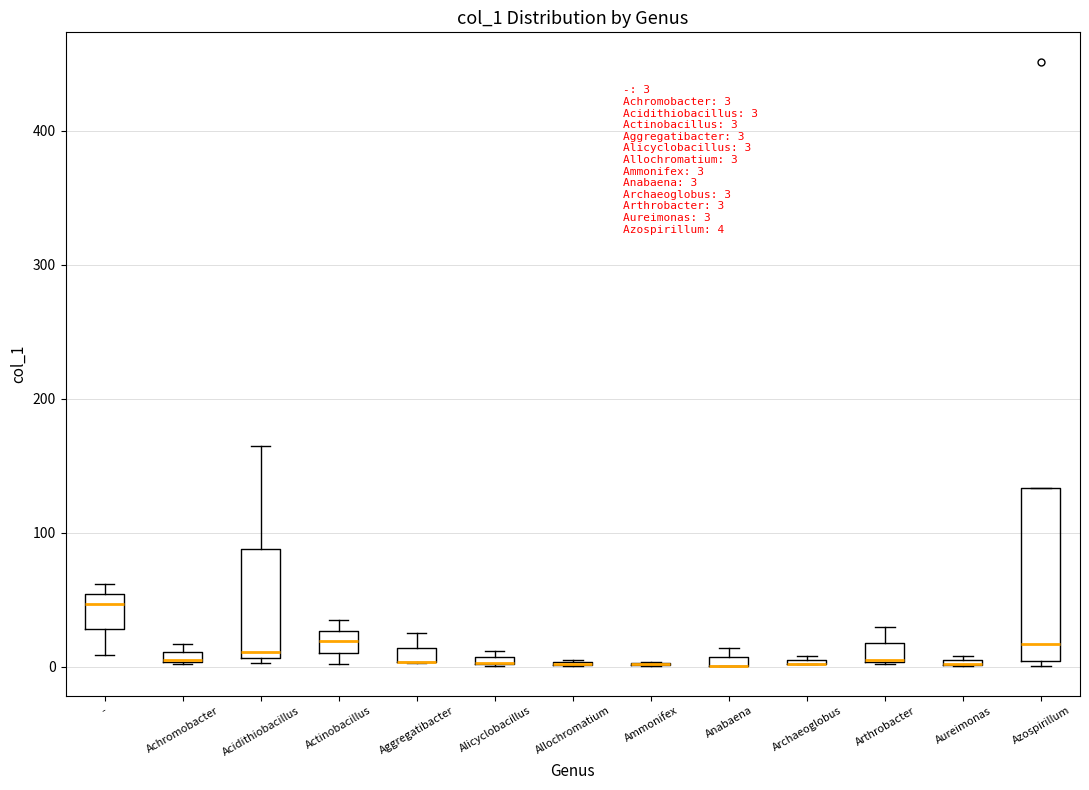

Comparing the boxes themselves (not the whiskers), which one is the tallest?

Azospirillum